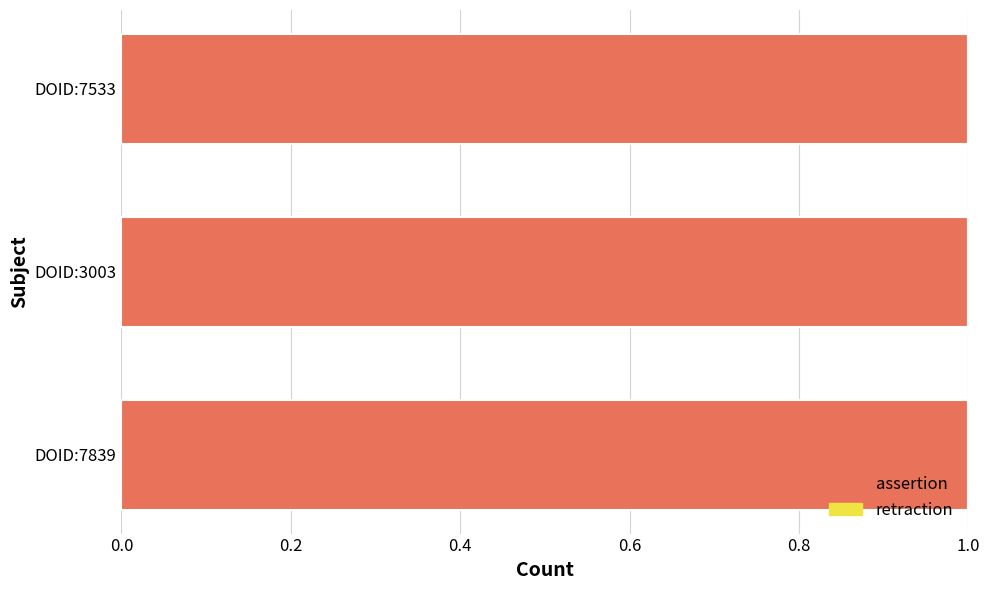

What is the total value across all series at DOID:7533?

1